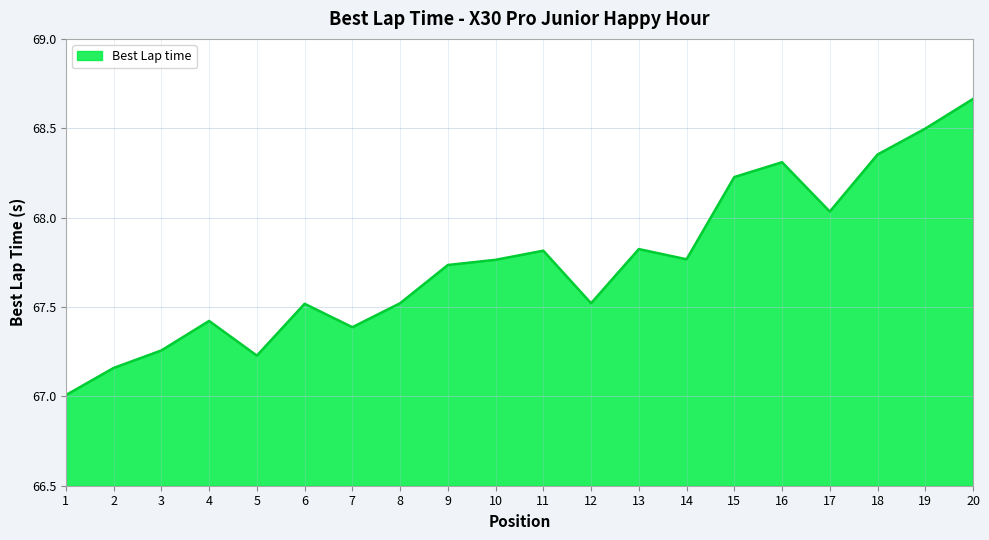

What is the change in value from 6 to 15?

+0.7